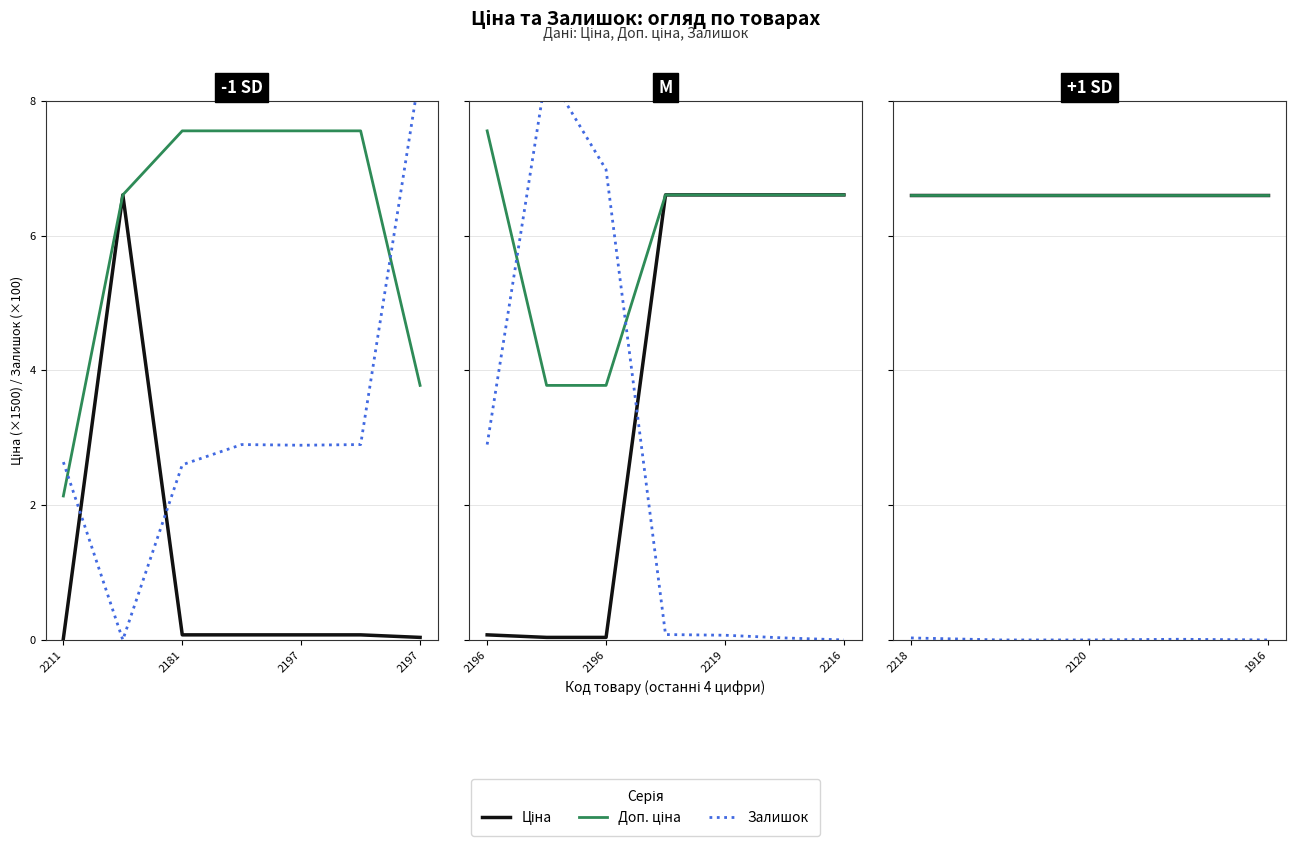

How many series are shown in this chart?

3